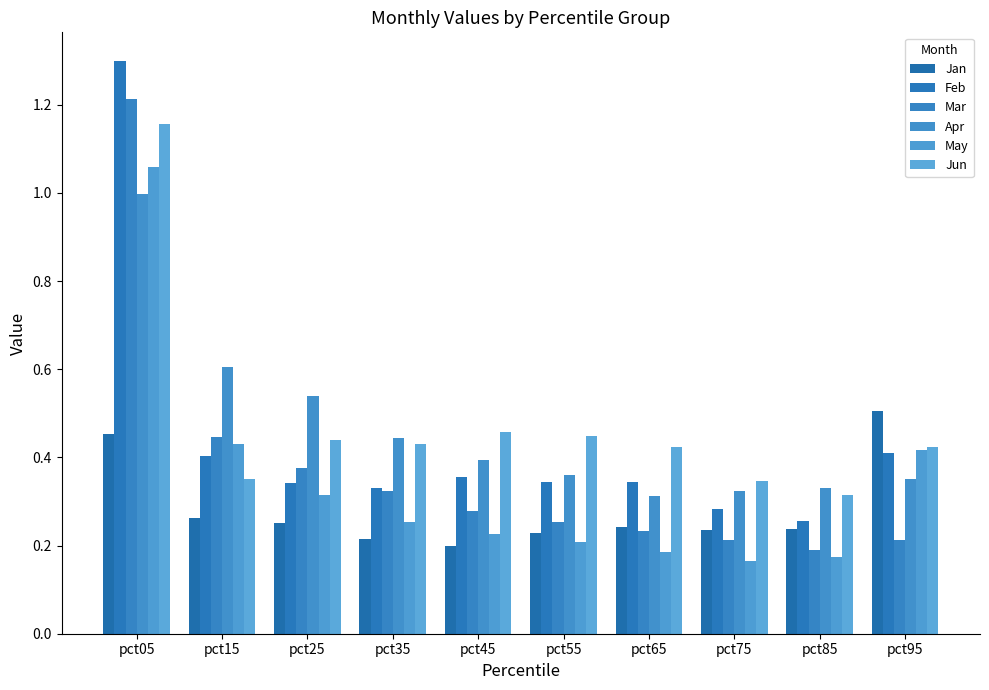

How many Jan values are between 0 and 1?

10